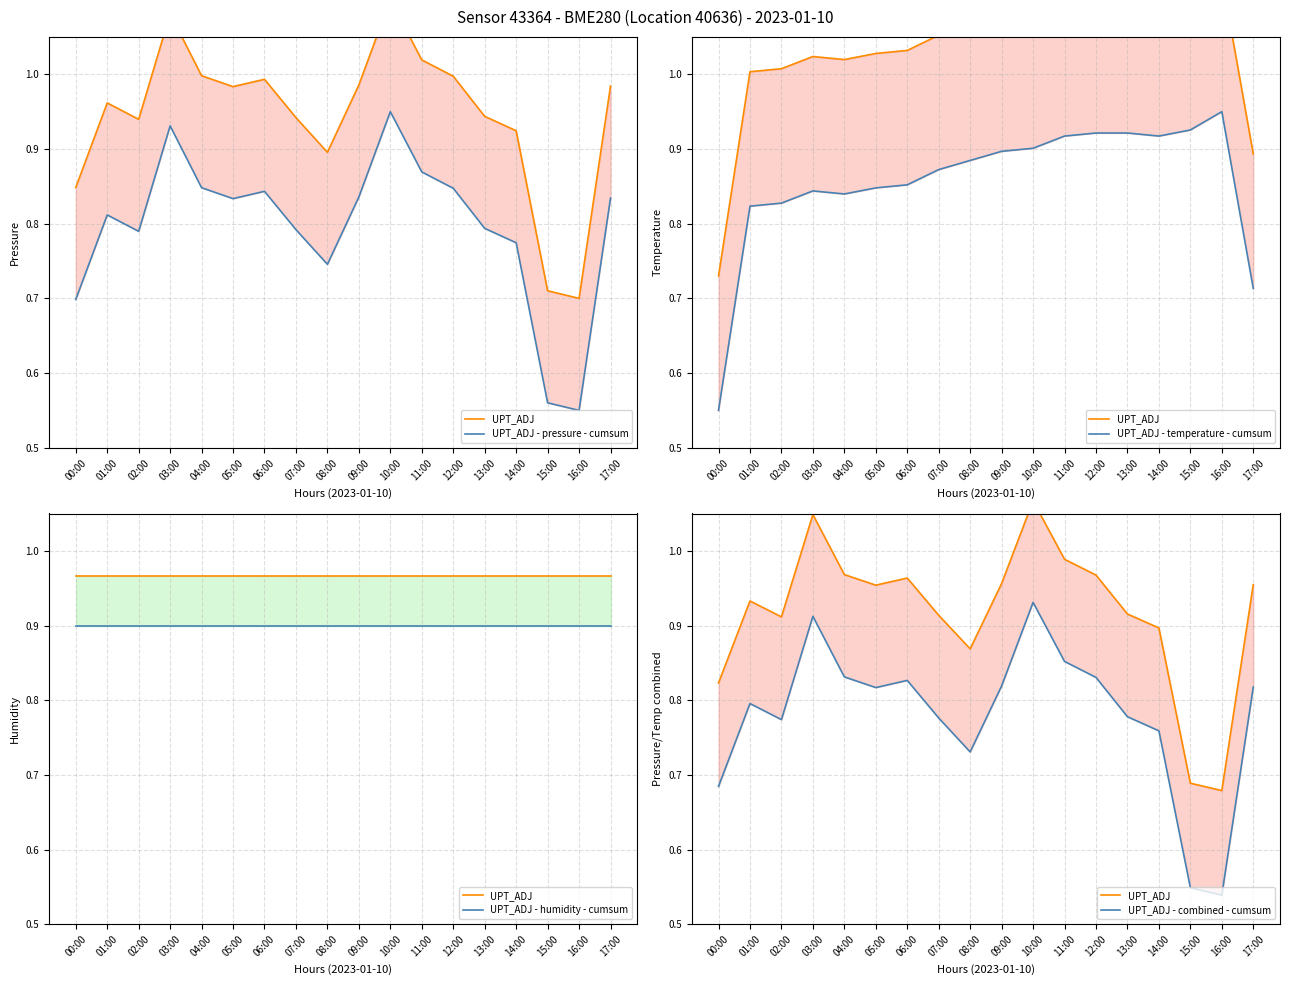

Which series changed the most between 02:00 and 15:00?

UPT_ADJ - pressure - cumsum